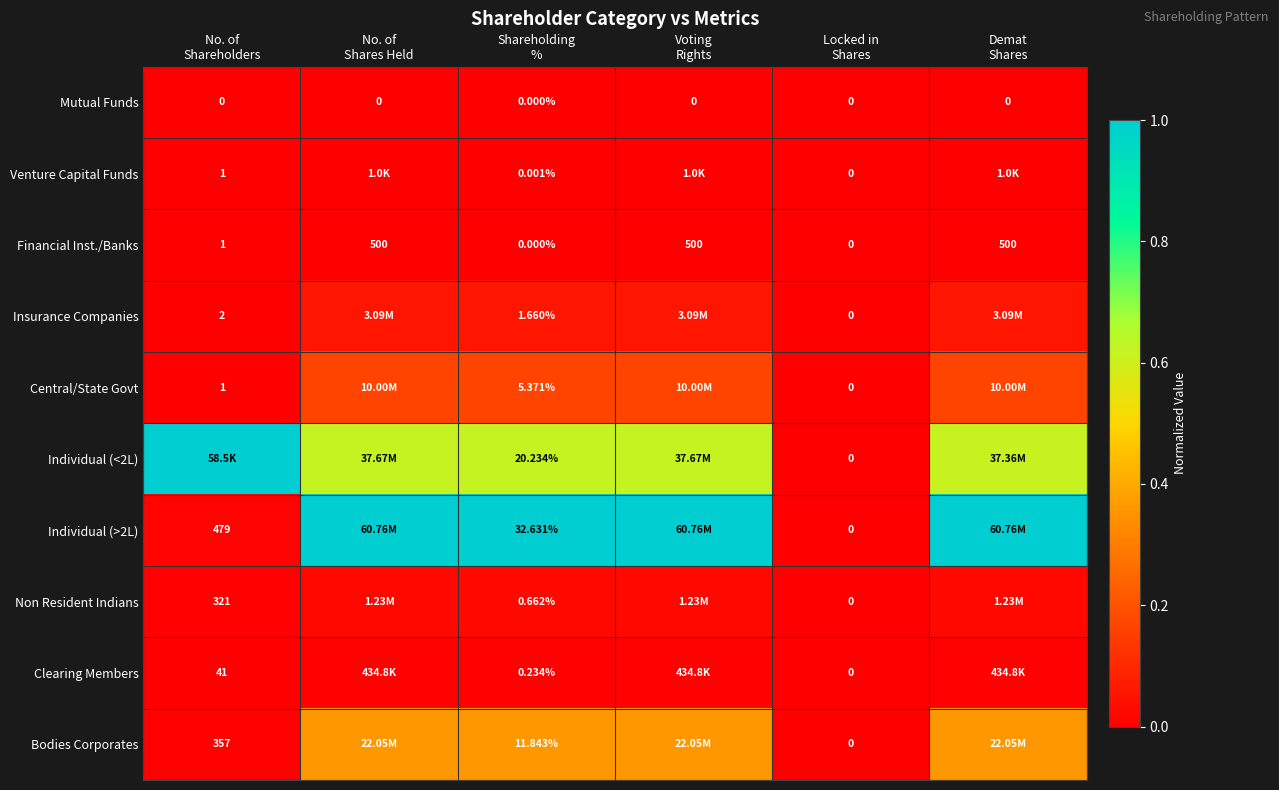

At which category is the sum across all series the highest?

Shareholding
%